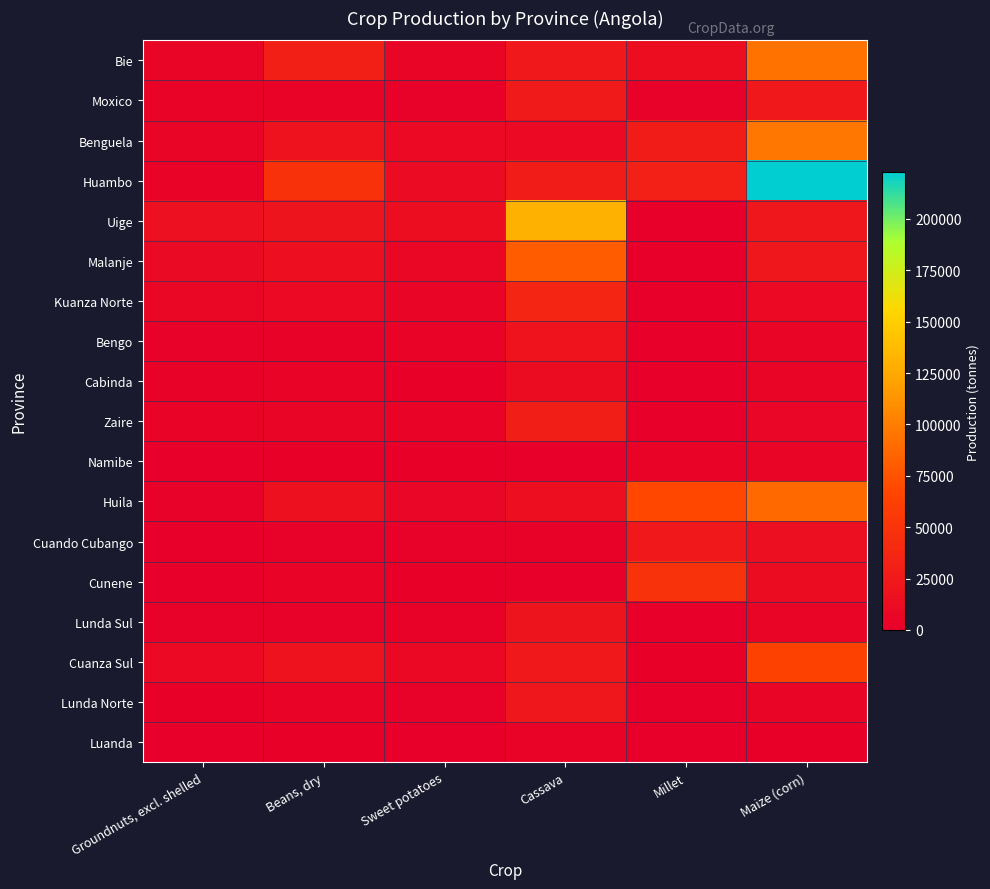

Reading left to right, what are all the values shown in this chart?

Bie: Groundnuts, excl. shelled=5778	Beans, dry=30815	Sweet potatoes=5537	Cassava=23874	Millet=13341	Maize (corn)=93388
Moxico: Groundnuts, excl. shelled=3530	Beans, dry=4942	Sweet potatoes=2030	Cassava=25628	Millet=2096	Maize (corn)=23753
Benguela: Groundnuts, excl. shelled=5628	Beans, dry=18760	Sweet potatoes=8989	Cassava=9966	Millet=27847	Maize (corn)=96539
Huambo: Groundnuts, excl. shelled=4019	Beans, dry=48217	Sweet potatoes=11552	Cassava=28461	Millet=31810	Maize (corn)=222669
Uige: Groundnuts, excl. shelled=15954	Beans, dry=20513	Sweet potatoes=13105	Cassava=131175	Millet=0	Maize (corn)=22555
Malanje: Groundnuts, excl. shelled=10957	Beans, dry=15654	Sweet potatoes=7501	Cassava=80388	Millet=0	Maize (corn)=23236
Kuanza Norte: Groundnuts, excl. shelled=7284	Beans, dry=8902	Sweet potatoes=5429	Cassava=37261	Millet=0	Maize (corn)=10411
Bengo: Groundnuts, excl. shelled=2038	Beans, dry=3260	Sweet potatoes=3905	Cassava=19847	Millet=0	Maize (corn)=6050
Cabinda: Groundnuts, excl. shelled=2980	Beans, dry=3576	Sweet potatoes=1713	Cassava=12928	Millet=0	Maize (corn)=5602
Zaire: Groundnuts, excl. shelled=4370	Beans, dry=6009	Sweet potatoes=3664	Cassava=29019	Millet=0	Maize (corn)=6487
Namibe: Groundnuts, excl. shelled=0	Beans, dry=944	Sweet potatoes=1163	Cassava=0	Millet=3602	Maize (corn)=5737
Huila: Groundnuts, excl. shelled=2168	Beans, dry=17345	Sweet potatoes=6233	Cassava=15358	Millet=68657	Maize (corn)=87967
Cuando Cubango: Groundnuts, excl. shelled=490	Beans, dry=2447	Sweet potatoes=1876	Cassava=3033	Millet=23726	Maize (corn)=14526
Cunene: Groundnuts, excl. shelled=0	Beans, dry=4904	Sweet potatoes=1342	Cassava=0	Millet=49216	Maize (corn)=12477
Lunda Sul: Groundnuts, excl. shelled=1980	Beans, dry=2375	Sweet potatoes=3414	Cassava=20678	Millet=0	Maize (corn)=5483
Cuanza Sul: Groundnuts, excl. shelled=9805	Beans, dry=18210	Sweet potatoes=8055	Cassava=23565	Millet=1386	Maize (corn)=63765
Lunda Norte: Groundnuts, excl. shelled=1243	Beans, dry=4973	Sweet potatoes=1985	Cassava=22384	Millet=0	Maize (corn)=5742
Luanda: Groundnuts, excl. shelled=0	Beans, dry=1630	Sweet potatoes=695	Cassava=3850	Millet=0	Maize (corn)=1524